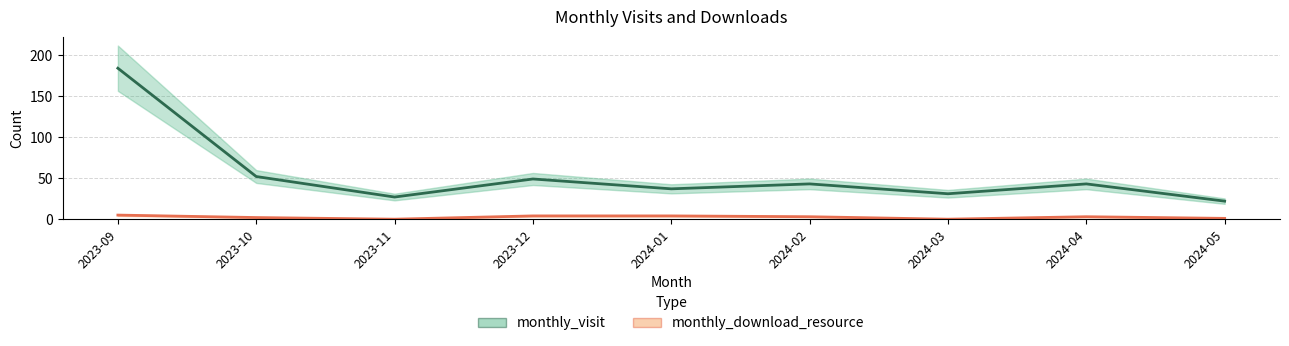

Reading left to right, what are all the values shown in this chart?

monthly_visit: 2023-09=184	2023-10=52	2023-11=27	2023-12=49	2024-01=37	2024-02=43	2024-03=31	2024-04=43	2024-05=22
monthly_download_resource: 2023-09=5	2023-10=2	2023-11=0	2023-12=4	2024-01=4	2024-02=3	2024-03=0	2024-04=3	2024-05=1